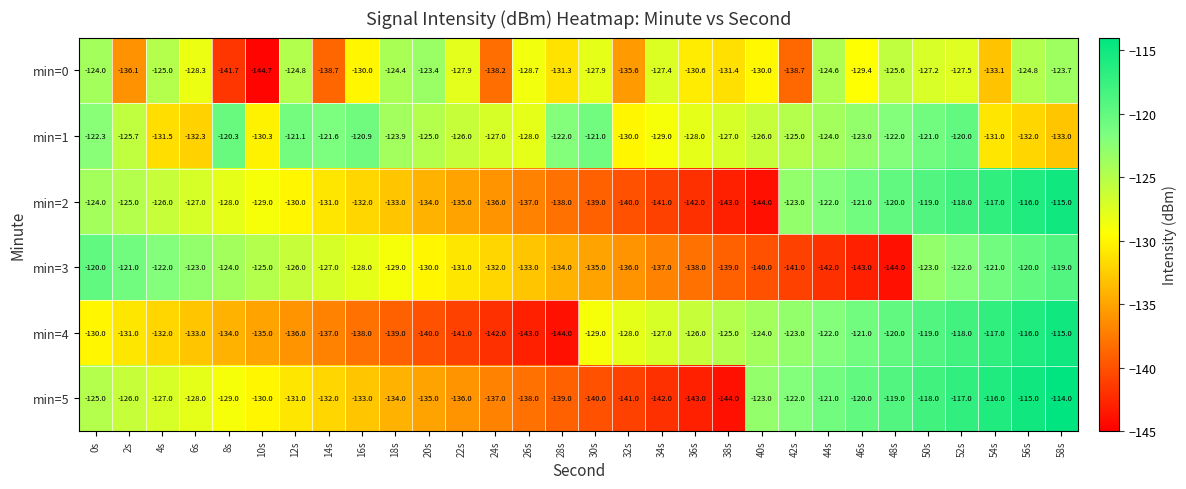

At 38s, list the series in order from largest to smallest.

min=4, min=1, min=0, min=3, min=2, min=5